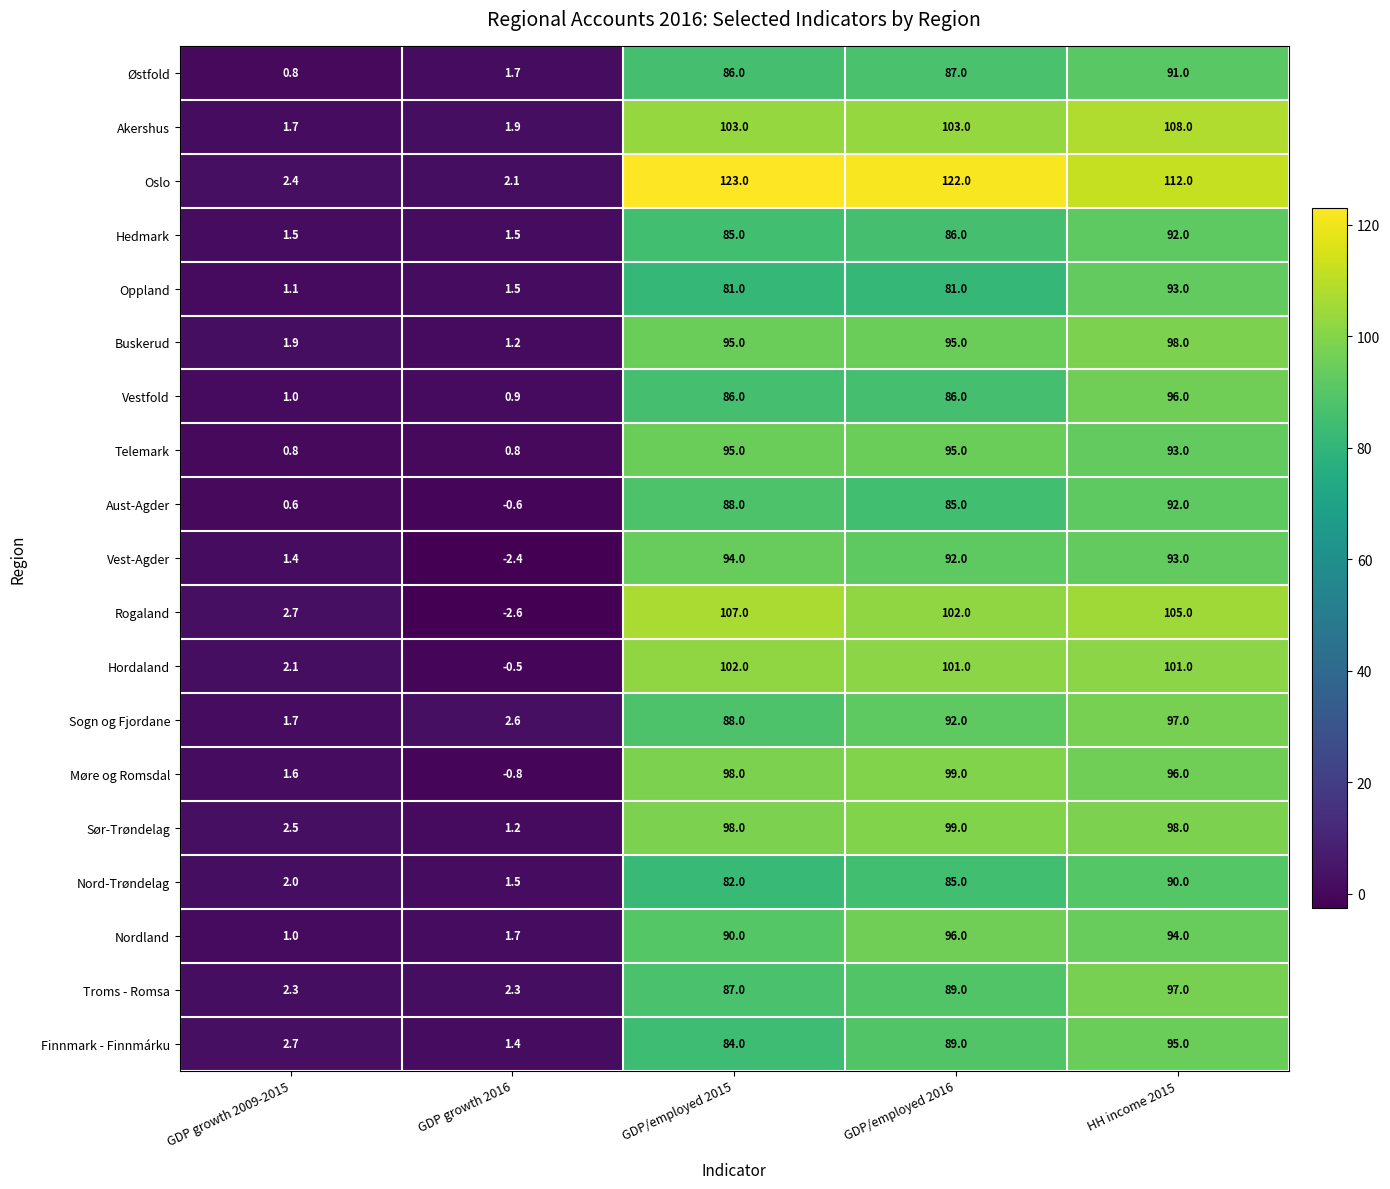

List the labels in order of Nordland value, largest first.

GDP/employed 2016, HH income 2015, GDP/employed 2015, GDP growth 2016, GDP growth 2009-2015